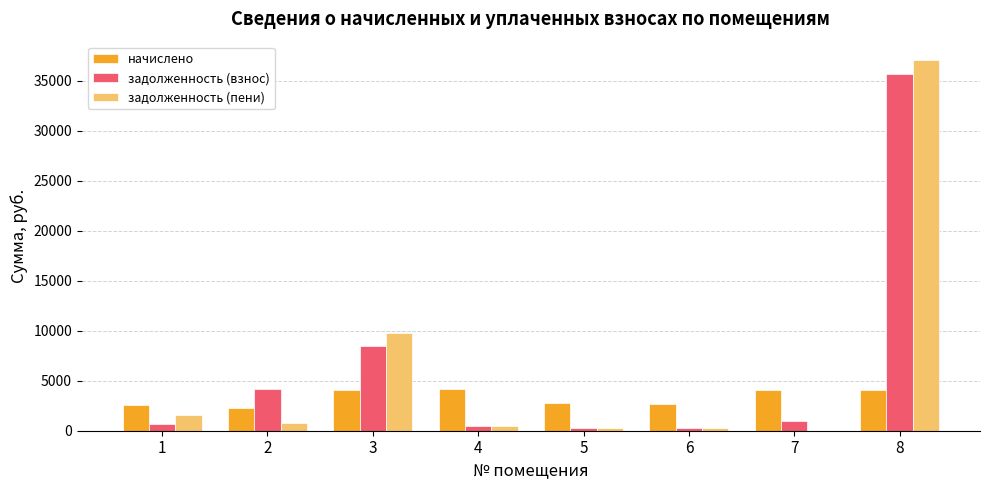

What is the sum of the задолженность (взнос) values at 3 and 7?

9436.0